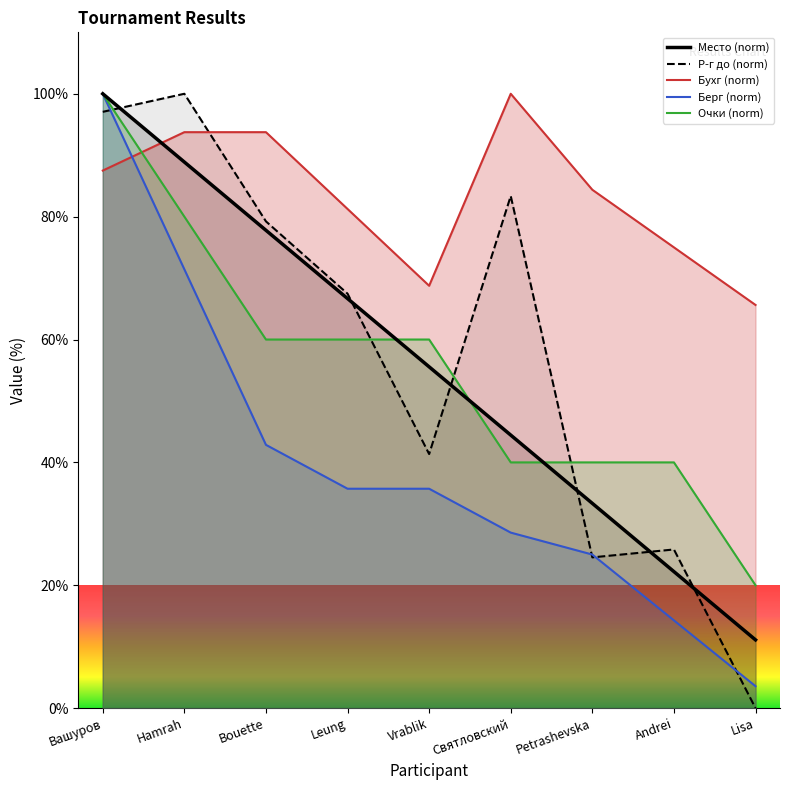

Between which two adjacent categories do Бухг and Р-г до first intersect?

Hamrah and Bouette